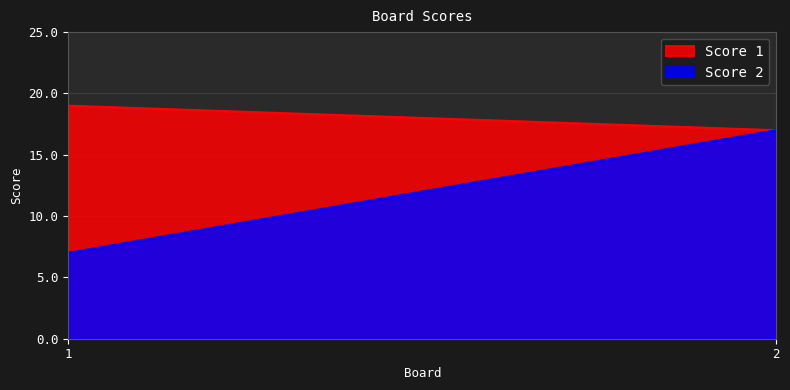

What are all the series names shown in the legend?

Score 1, Score 2